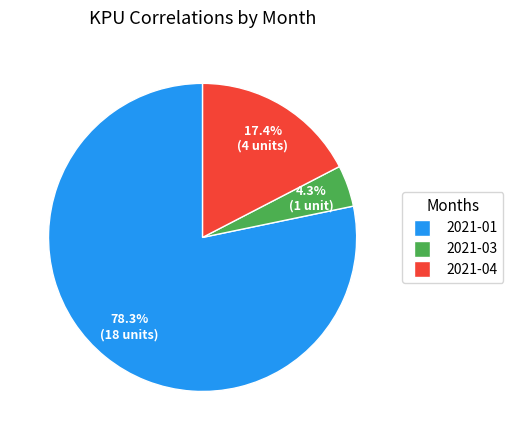

Is there any slice that represents more than half of the pie?

Yes